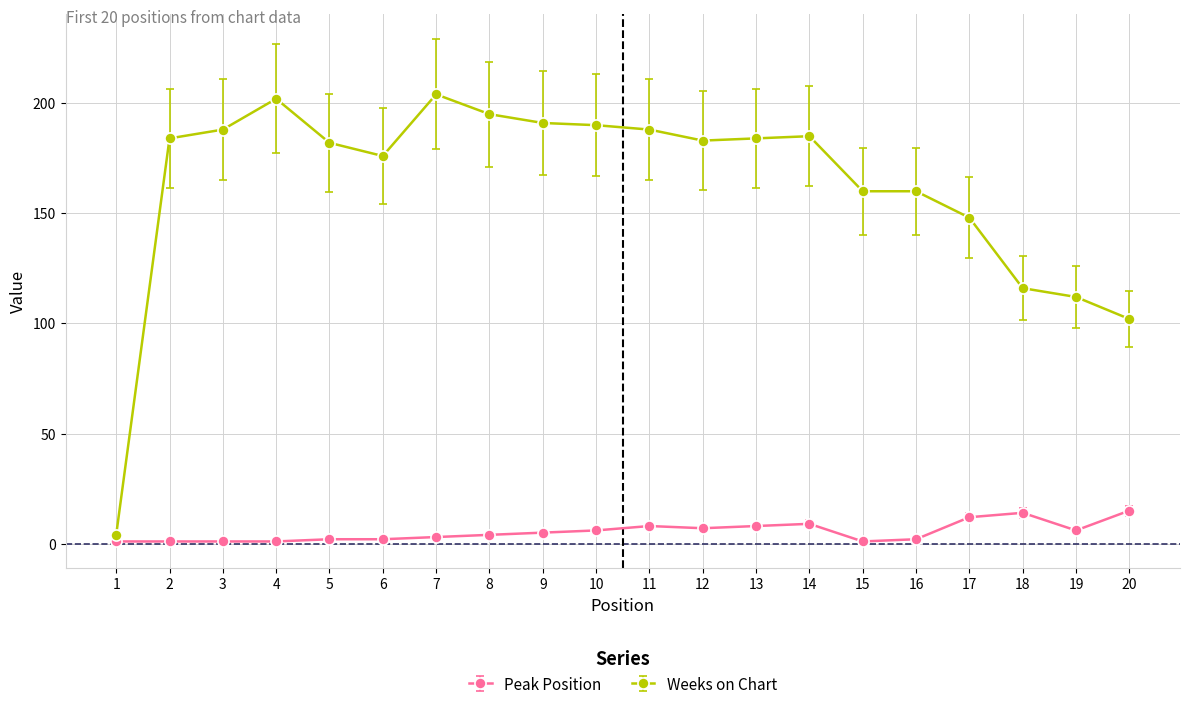

True or false: Weeks on Chart has more than 2 interior local peaks.

True